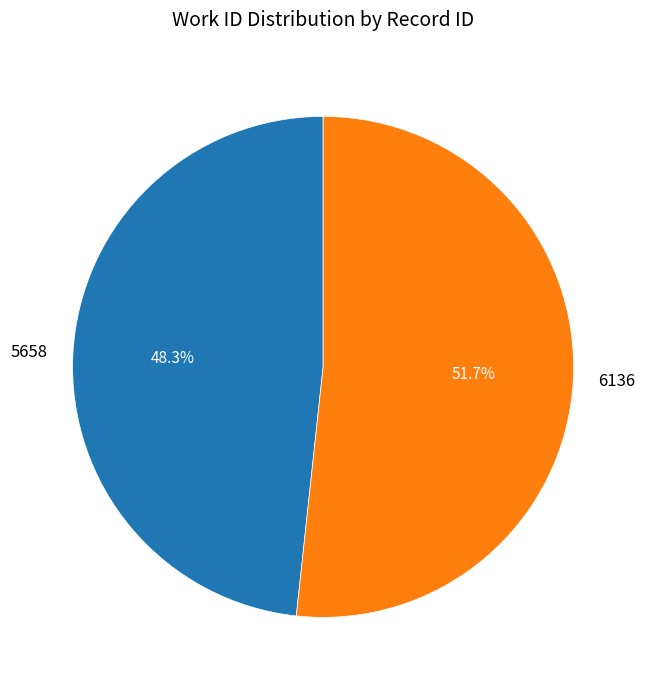

Which category has the biggest portion of the pie?

6136